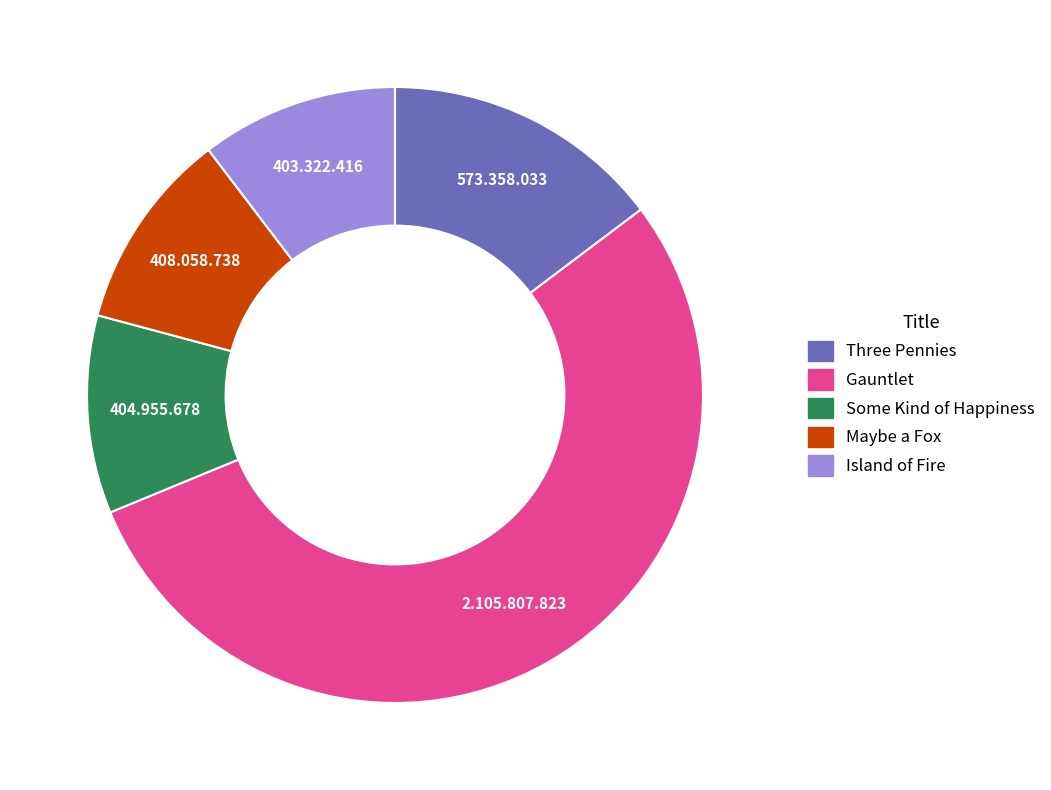

How many segments does this pie chart have?

5